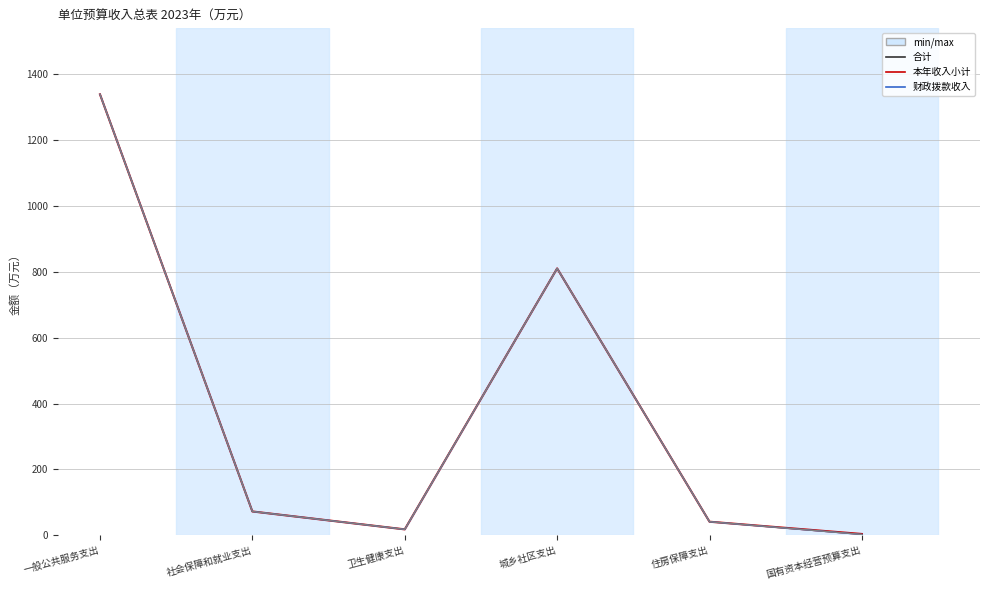

At which category does 财政拨款收入 reach its first local peak?

城乡社区支出